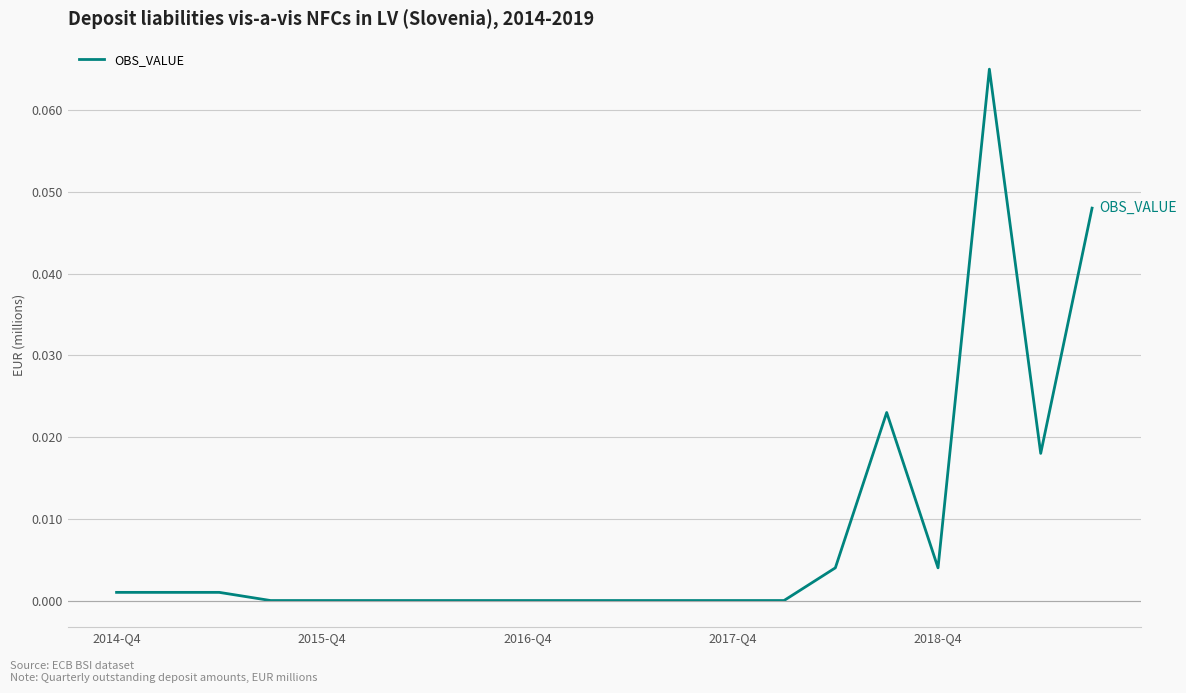

Does the chart display data point markers on the line(s)?

No